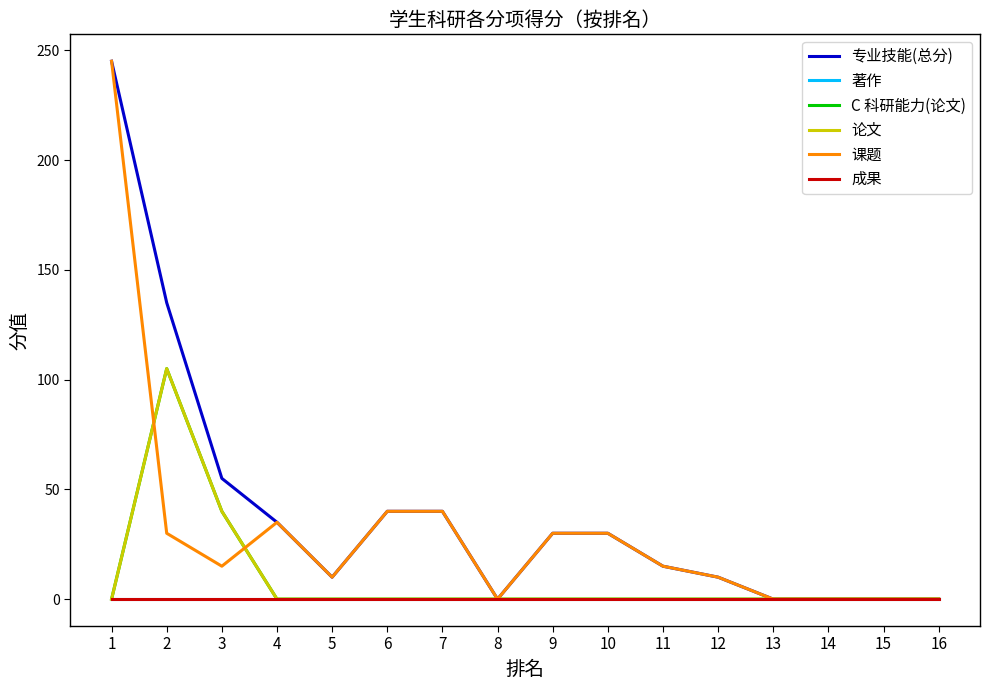

The value of 论文 at 10 is 41. True or false?

False